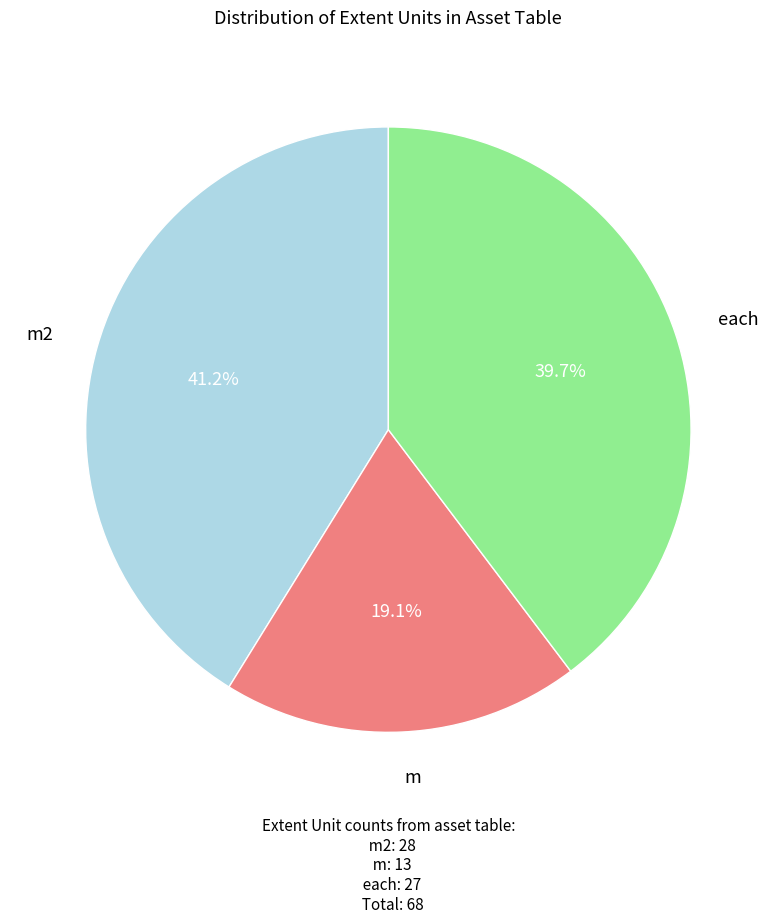

Rank the categories by value from highest to lowest.

m2, each, m